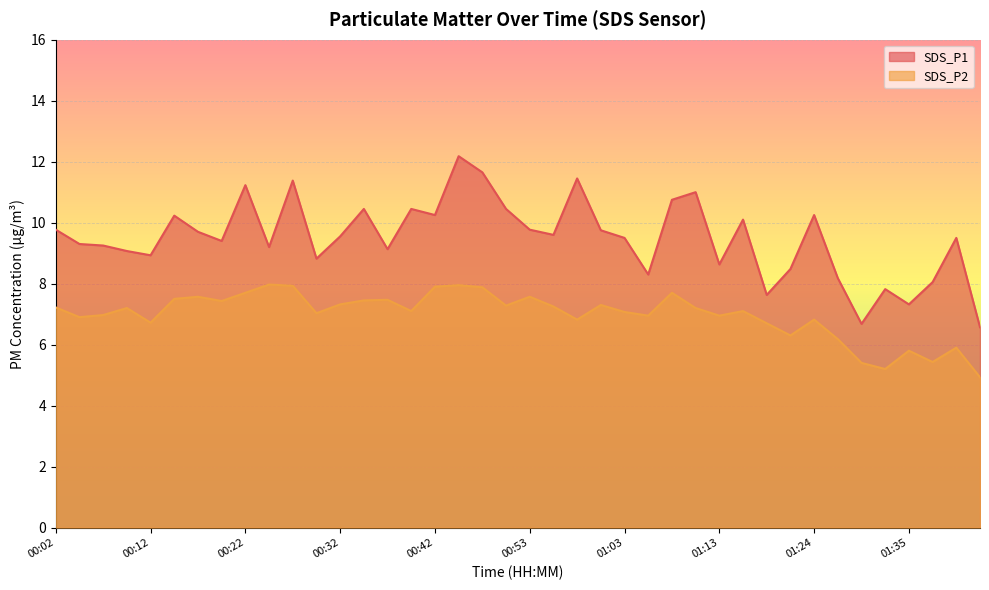

Is it true that SDS_P1 equals 18.1 at 00:45?

False